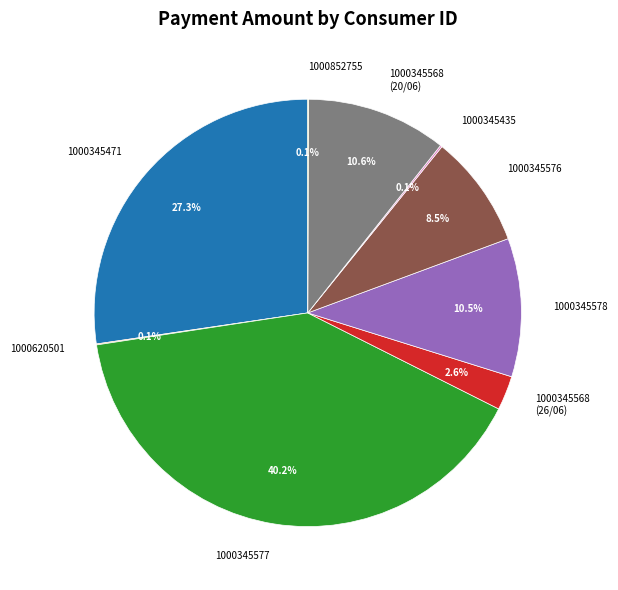

What is the largest slice in the pie chart?

1000345577